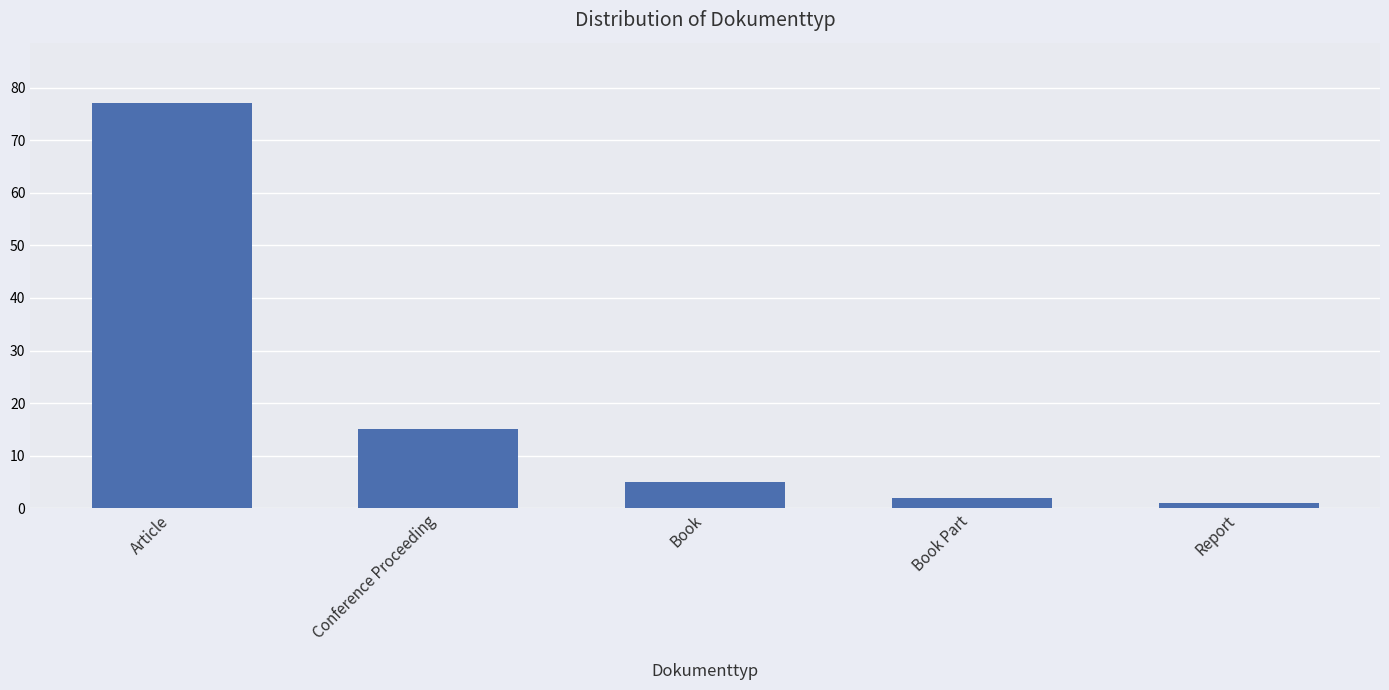

Reading right to left, what are all the values shown in this chart?

Report=1	Book Part=2	Book=5	Conference Proceeding=15	Article=77